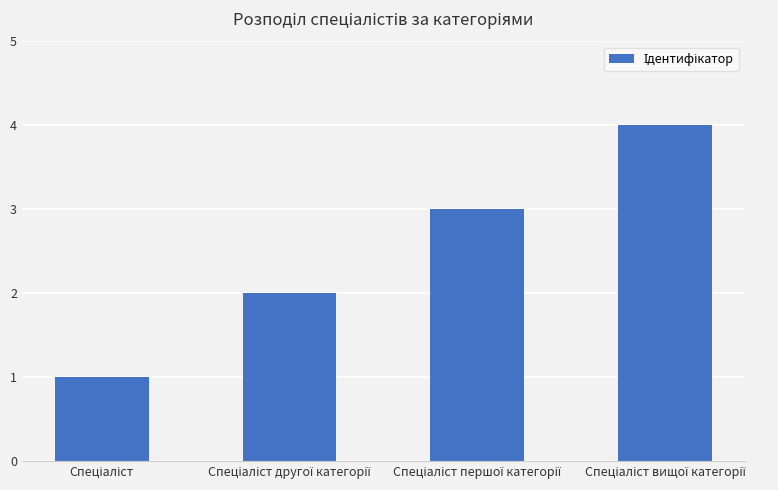

Does the chart contain any negative values?

No